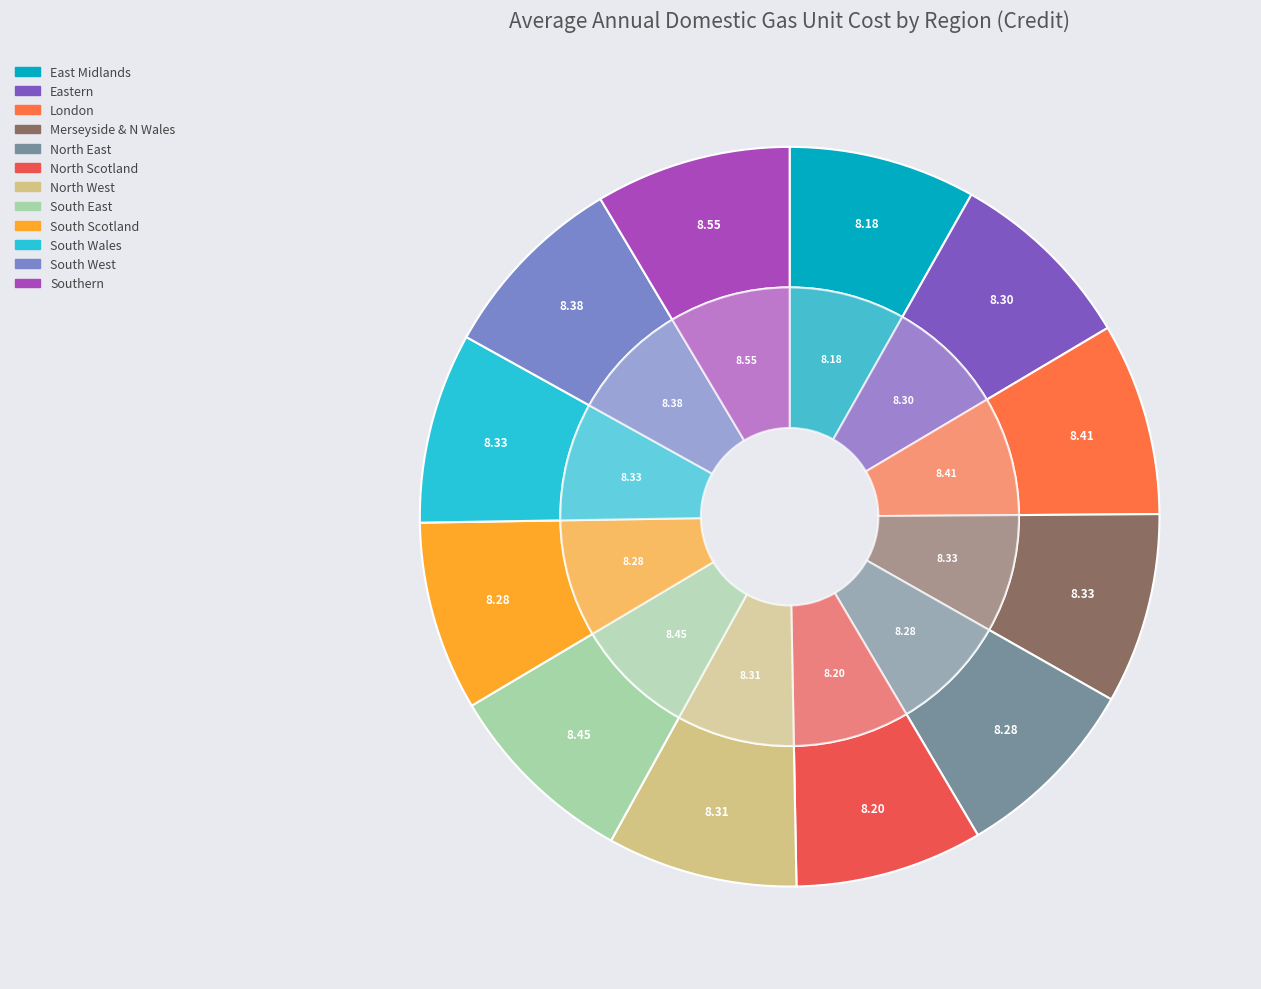

To the nearest percent, what portion does South West represent?

8%